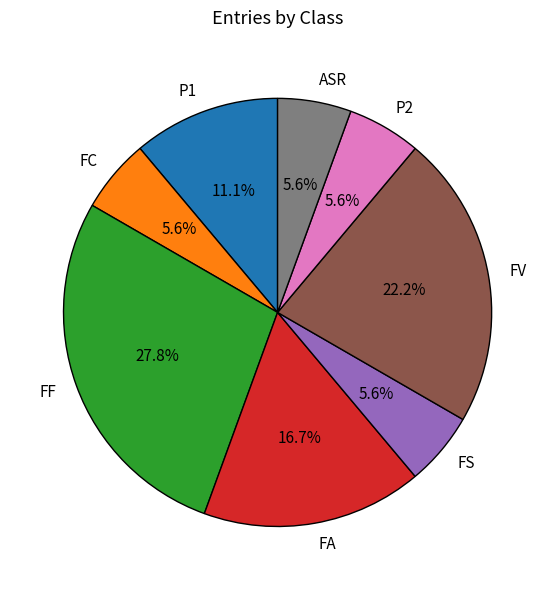

What is the ratio of the value at FS to the value at ASR?

1.0